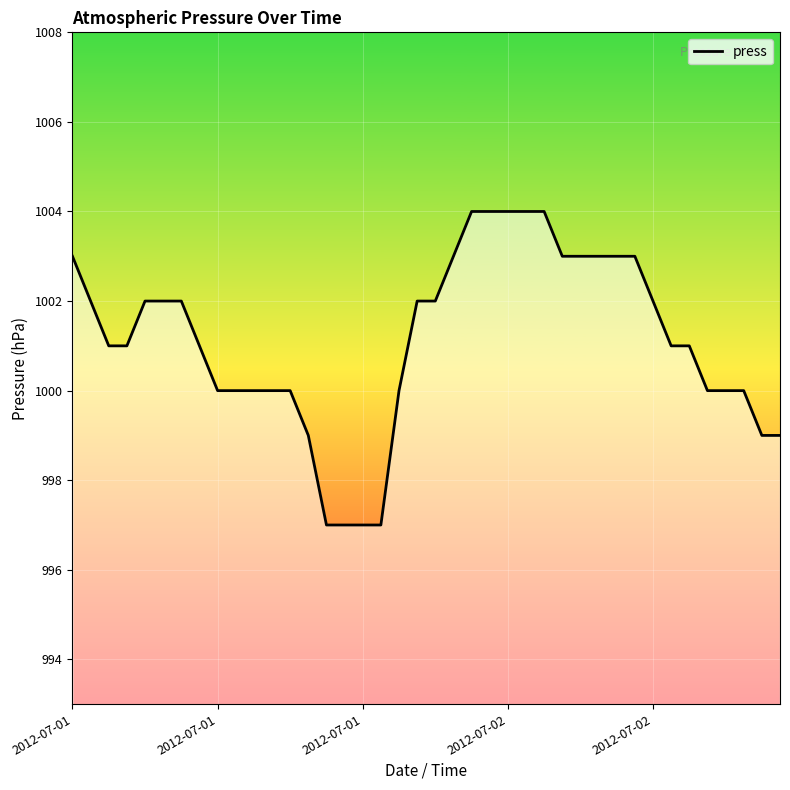

Approximately how many times larger is the value at 5 compared to 21?

1.0